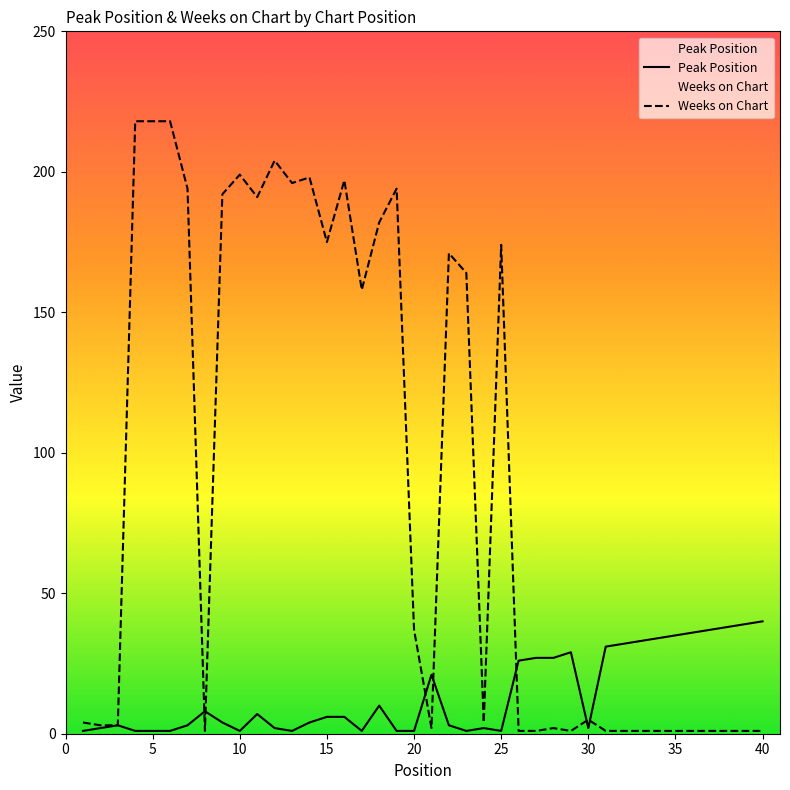

How many values in the Peak Position series exceed 6?

18